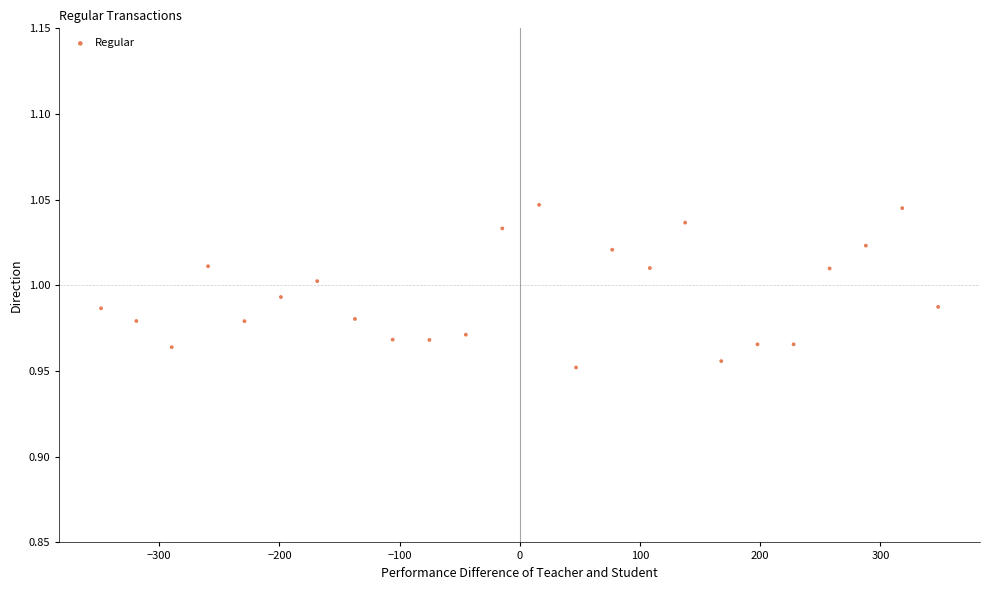

Count the number of points in this scatter plot.

24